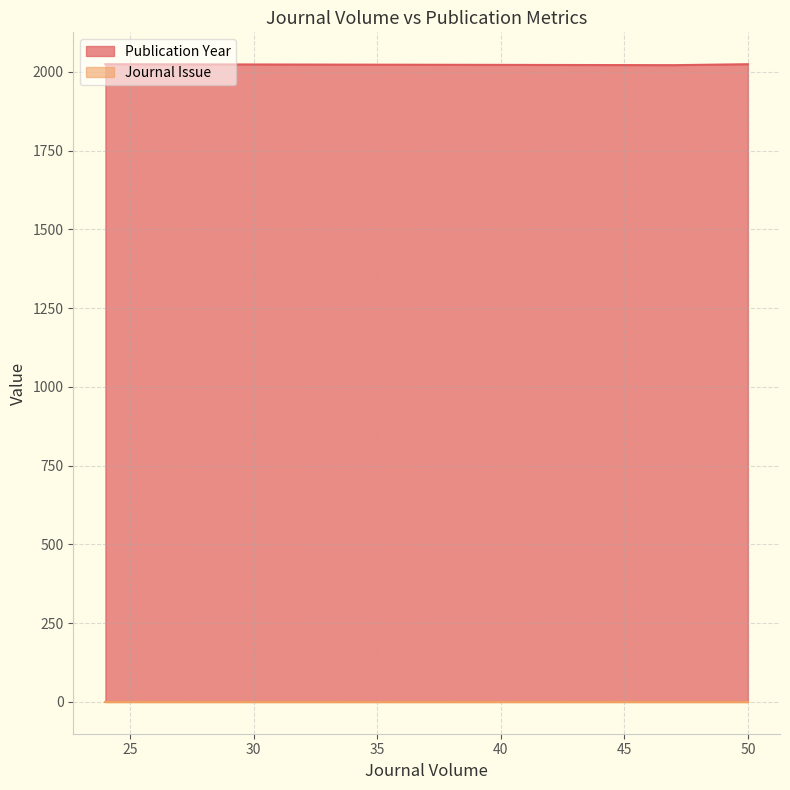

What is the average value?

2023